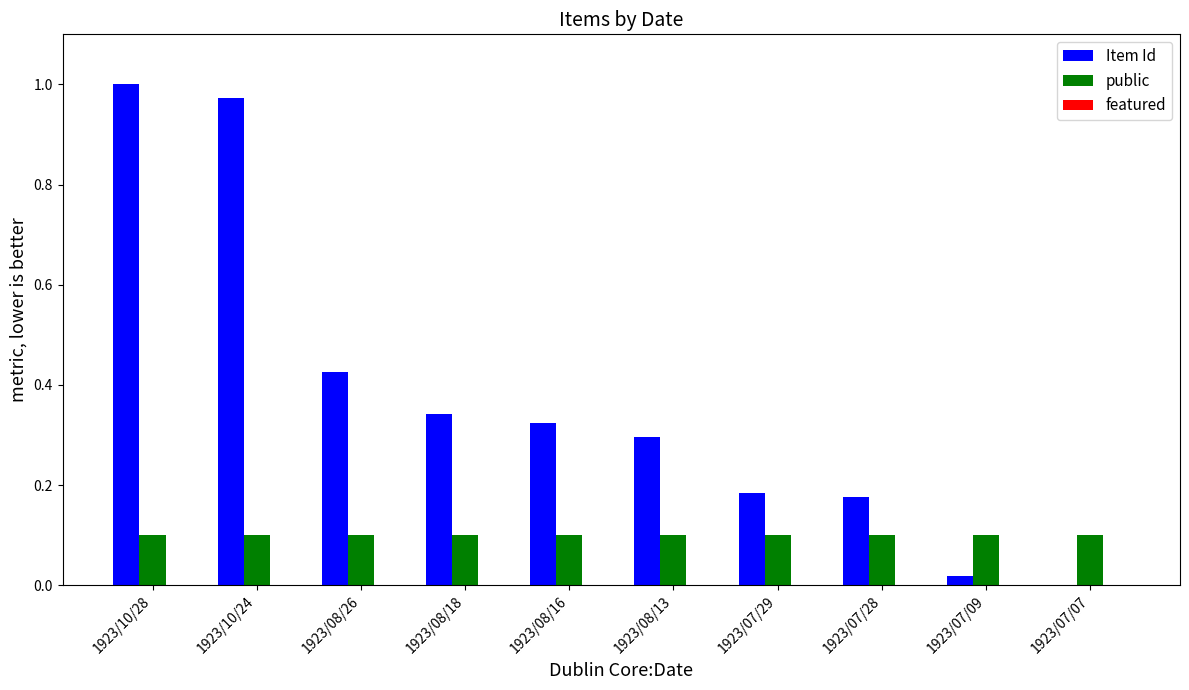

What is the difference between the Item Id values at 1923/08/13 and 1923/10/24?

0.7